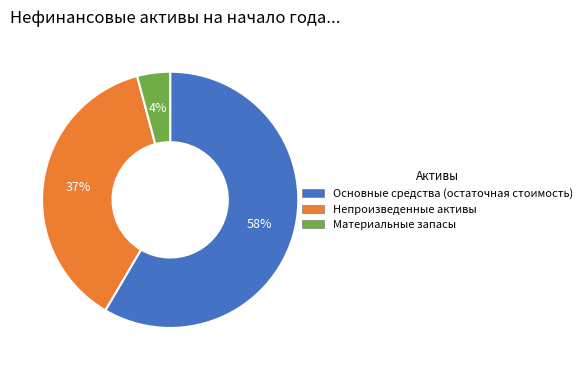

The Основные средства (остаточная стоимость) slice represents 70% of the pie. True or false?

False